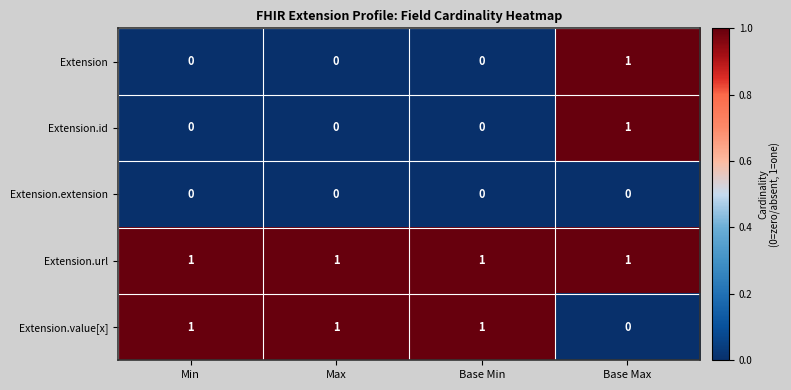

At which label does Extension reach its peak?

Base Max